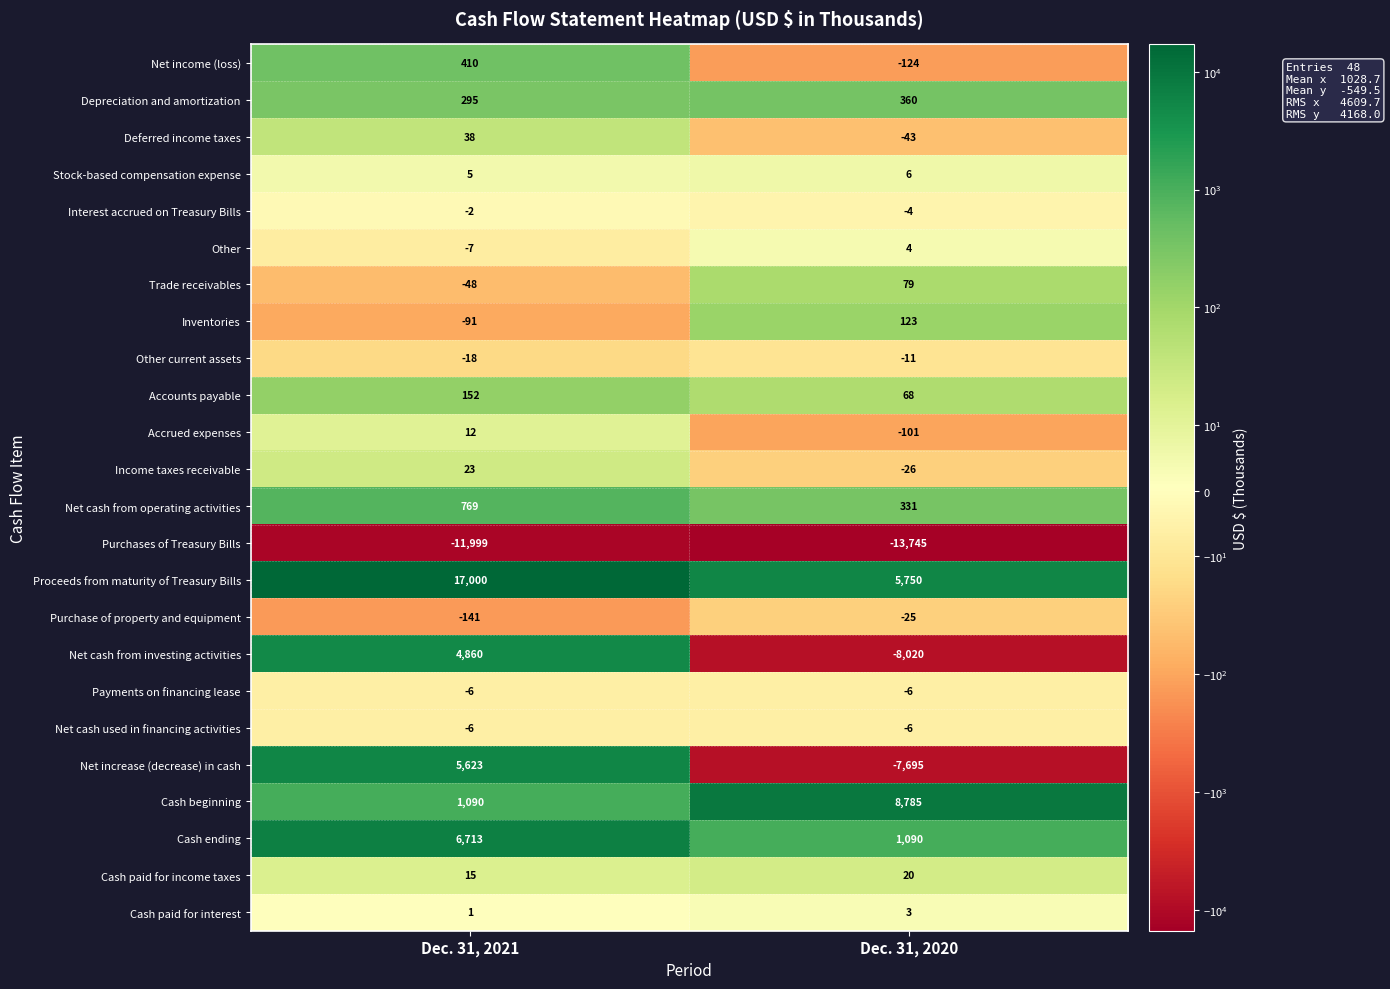

Between Dec. 31, 2021 and Dec. 31, 2020, which series saw the biggest shift?

Net increase (decrease) in cash